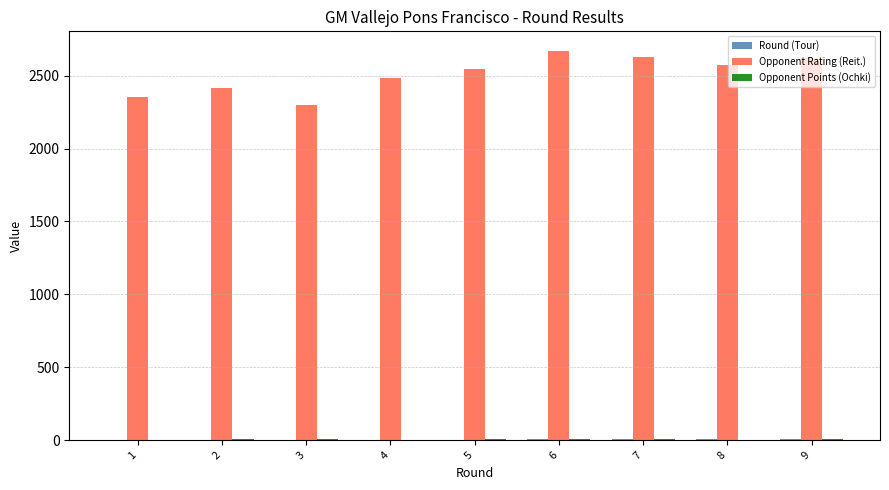

What is the greatest value displayed?

2670.0